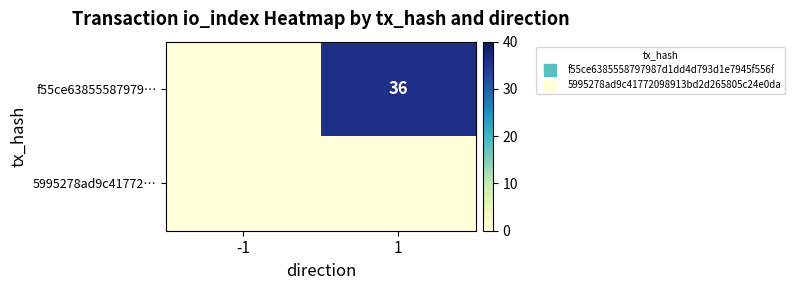

At which category is the sum across all series the highest?

1